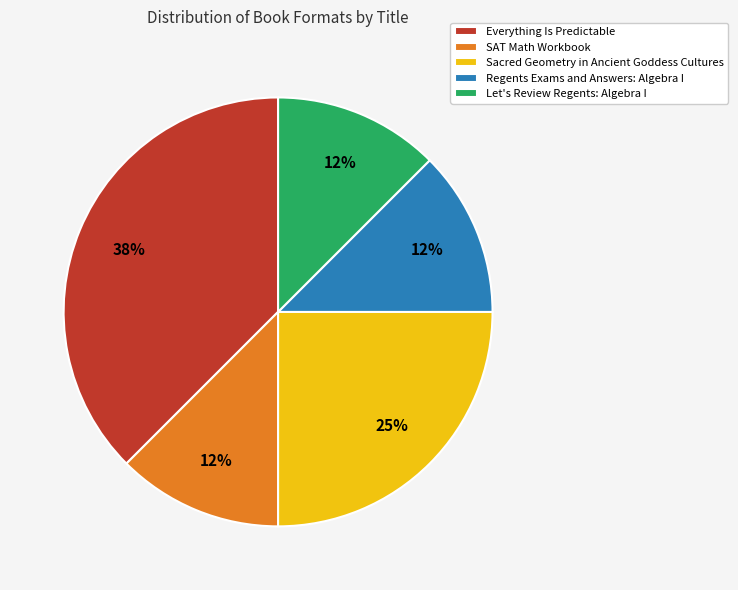

How many slices are in this pie chart?

5